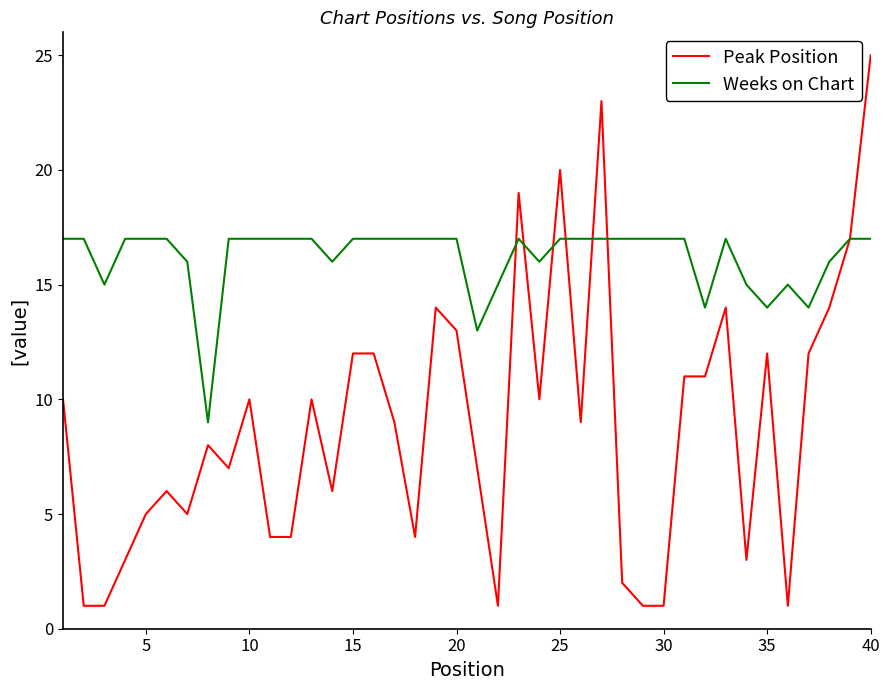

Which series has the largest range (max minus min)?

Peak Position